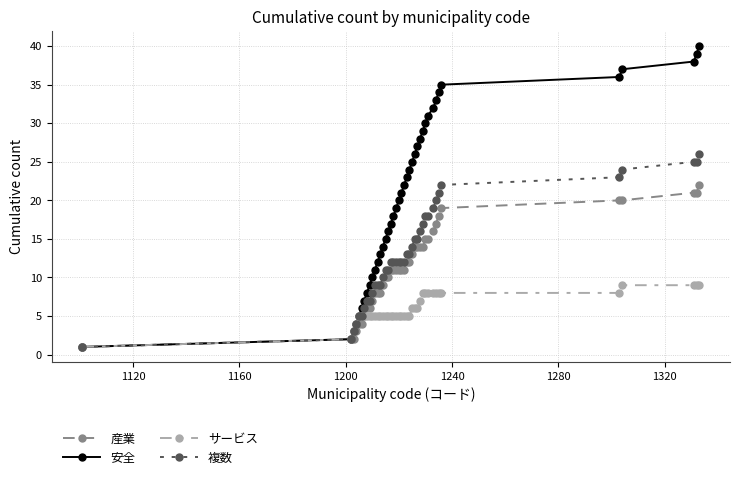

What is the sum of all 複数 values?

523